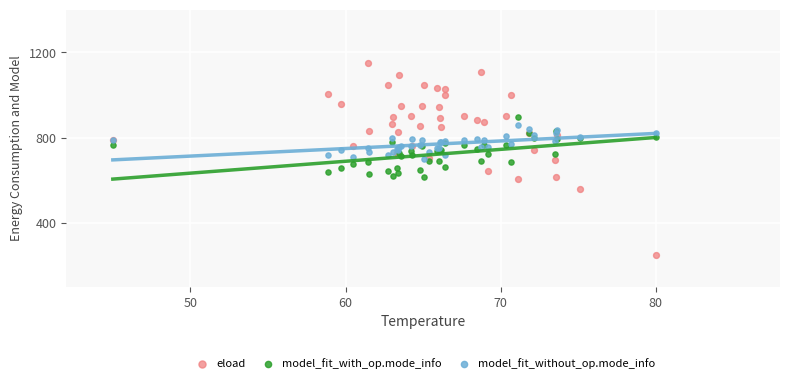

Which series contains the lowest Y value?

eload